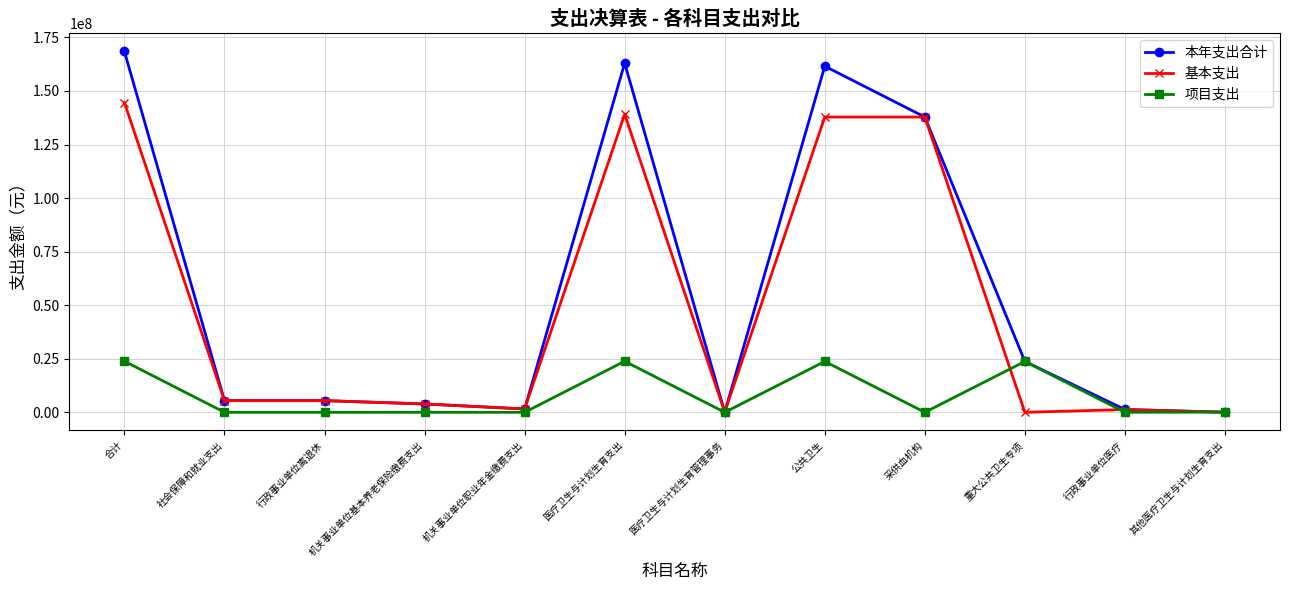

Which label corresponds to the largest value in the chart?

合计